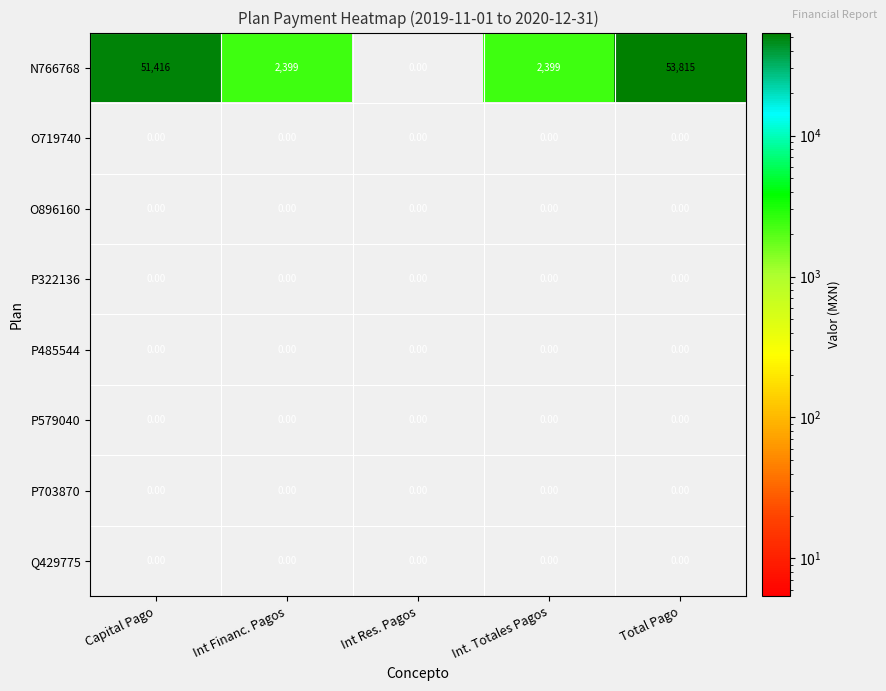

What is the difference between the highest and lowest values at Int. Totales Pagos?

2399